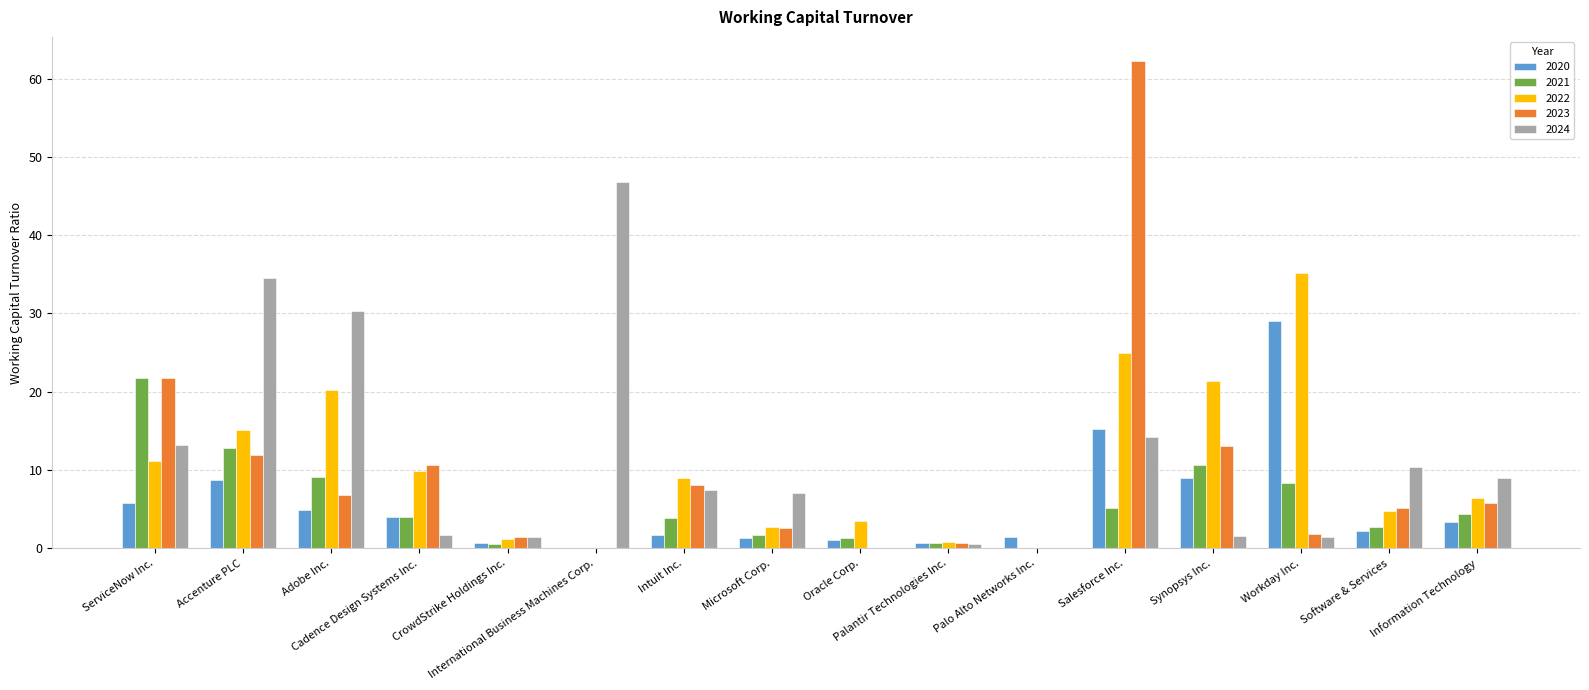

How many data points in 2020 are above 3?

8